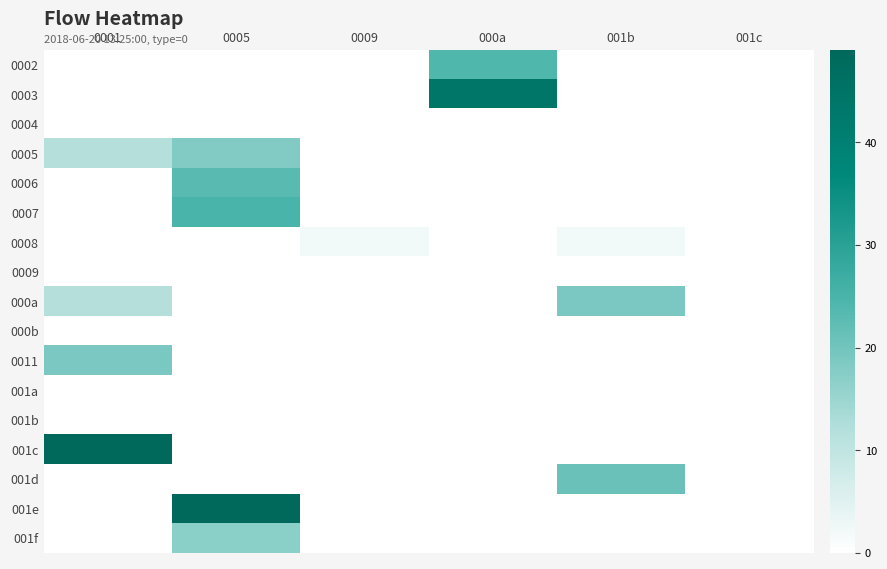

Reading left to right, transcribe all the data shown in this chart.

0002: 0001=0	0005=0	0009=0	000a=24	001b=0	001c=0
0003: 0001=0	0005=0	0009=0	000a=44	001b=0	001c=0
0004: 0001=0	0005=0	0009=0	000a=0	001b=0	001c=0
0005: 0001=12	0005=18	0009=0	000a=0	001b=0	001c=0
0006: 0001=0	0005=23	0009=0	000a=0	001b=0	001c=0
0007: 0001=0	0005=25	0009=0	000a=0	001b=0	001c=0
0008: 0001=0	0005=0	0009=2	000a=0	001b=2	001c=0
0009: 0001=0	0005=0	0009=0	000a=0	001b=0	001c=0
000a: 0001=12	0005=0	0009=0	000a=0	001b=19	001c=0
000b: 0001=0	0005=0	0009=0	000a=0	001b=0	001c=0
0011: 0001=19	0005=0	0009=0	000a=0	001b=0	001c=0
001a: 0001=0	0005=0	0009=0	000a=0	001b=0	001c=0
001b: 0001=0	0005=0	0009=0	000a=0	001b=0	001c=0
001c: 0001=49	0005=0	0009=0	000a=0	001b=0	001c=0
001d: 0001=0	0005=0	0009=0	000a=0	001b=21	001c=0
001e: 0001=0	0005=49	0009=0	000a=0	001b=0	001c=0
001f: 0001=0	0005=17	0009=0	000a=0	001b=0	001c=0